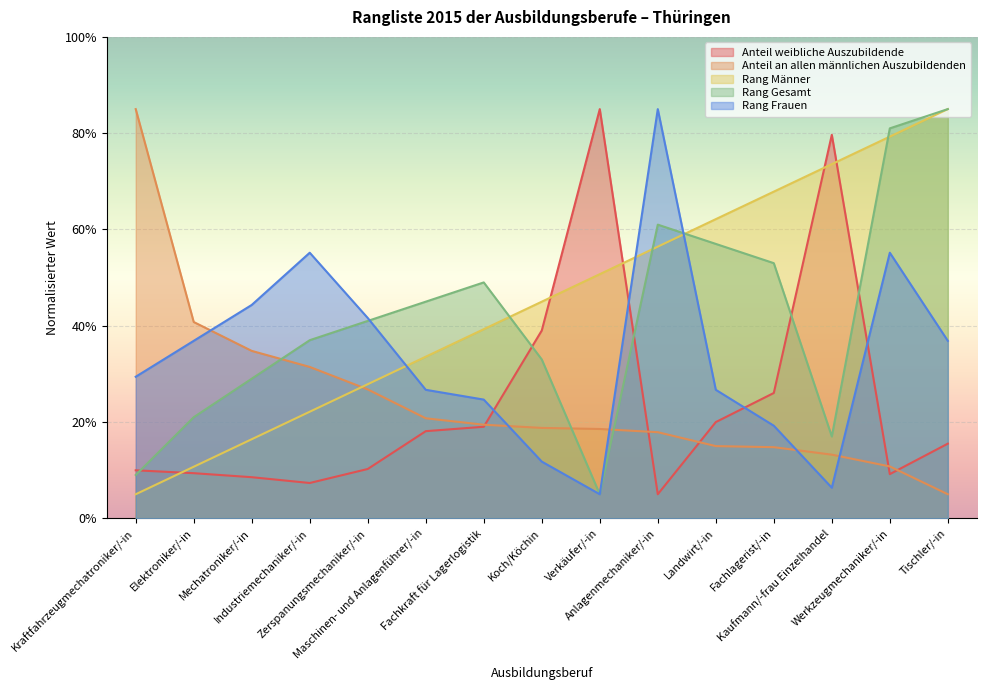

Reading left to right, what are all the values shown in this chart?

Anteil weibliche Auszubildende: 10.0	9.4	8.5	7.3	10.2	18.1	19.0	39.0	85.0	5.0	20.0	26.0	79.7	9.2	15.5
Anteil an allen männlichen Auszubildenden: 85.0	40.8	34.8	31.4	26.8	20.8	19.4	18.8	18.6	17.9	15.0	14.8	13.2	10.8	5.0
Rang Männer: 5.0	10.7	16.4	22.1	27.9	33.6	39.3	45.0	50.7	56.4	62.1	67.9	73.6	79.3	85.0
Rang Gesamt: 9.0	21.0	29.0	37.0	41.0	45.0	49.0	33.0	5.0	61.0	57.0	53.0	17.0	81.0	85.0
Rang Frauen: 29.4	36.9	44.3	55.2	41.6	26.7	24.7	11.8	5.0	85.0	26.7	19.2	6.4	55.2	36.9